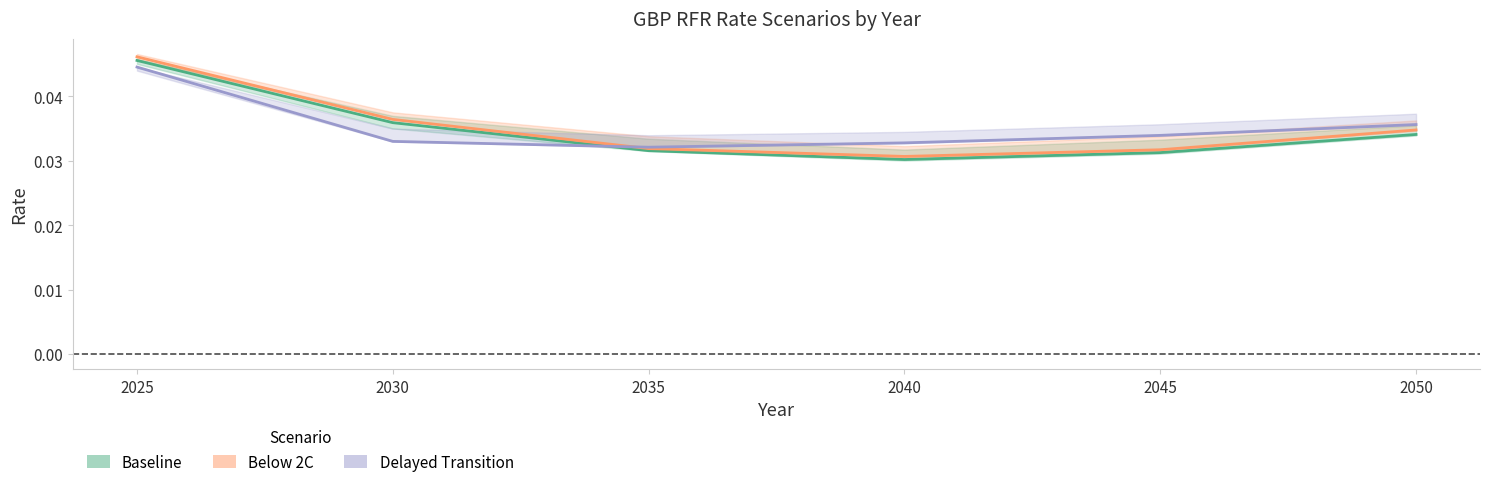

Which label corresponds to the smallest value in the chart?

2040